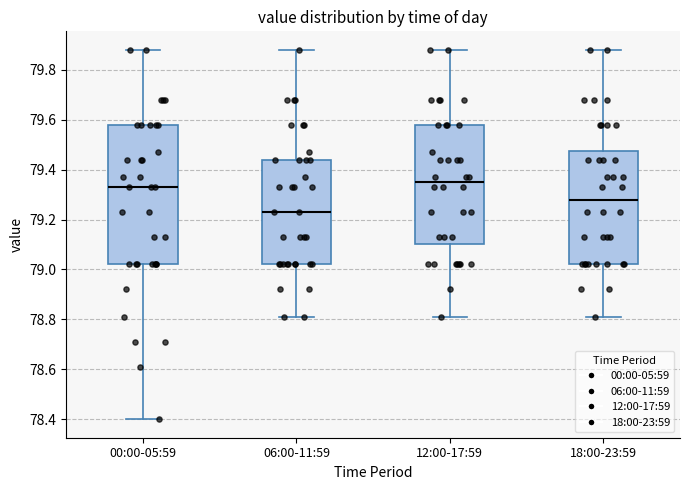

Which box is the tallest, from its lower edge to its upper edge?

00:00-05:59